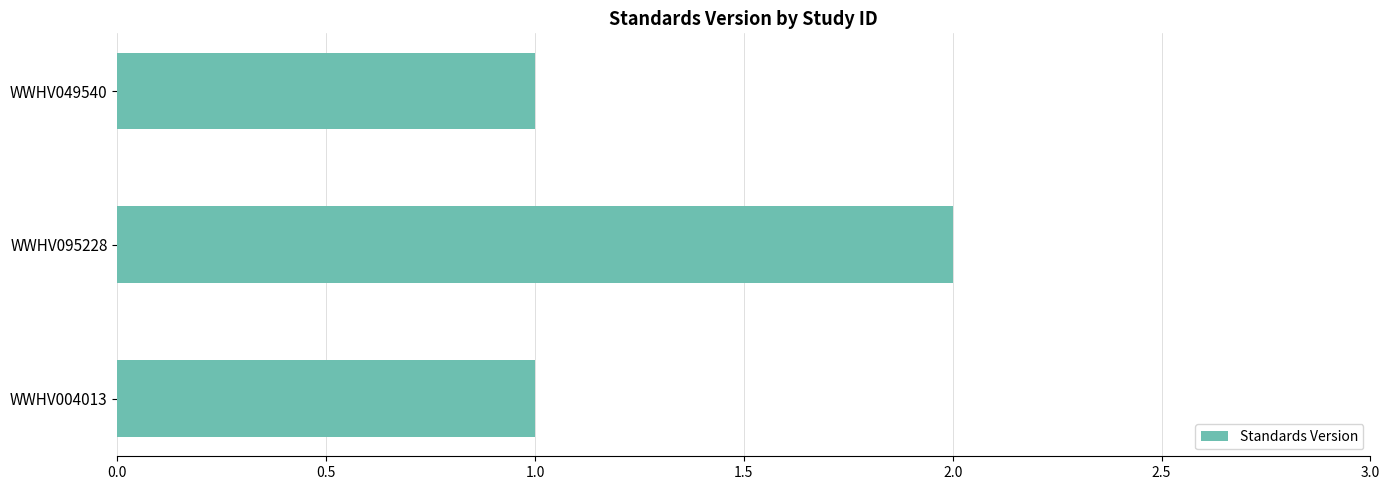

Are the bars grouped side by side (vs. stacked)?

No